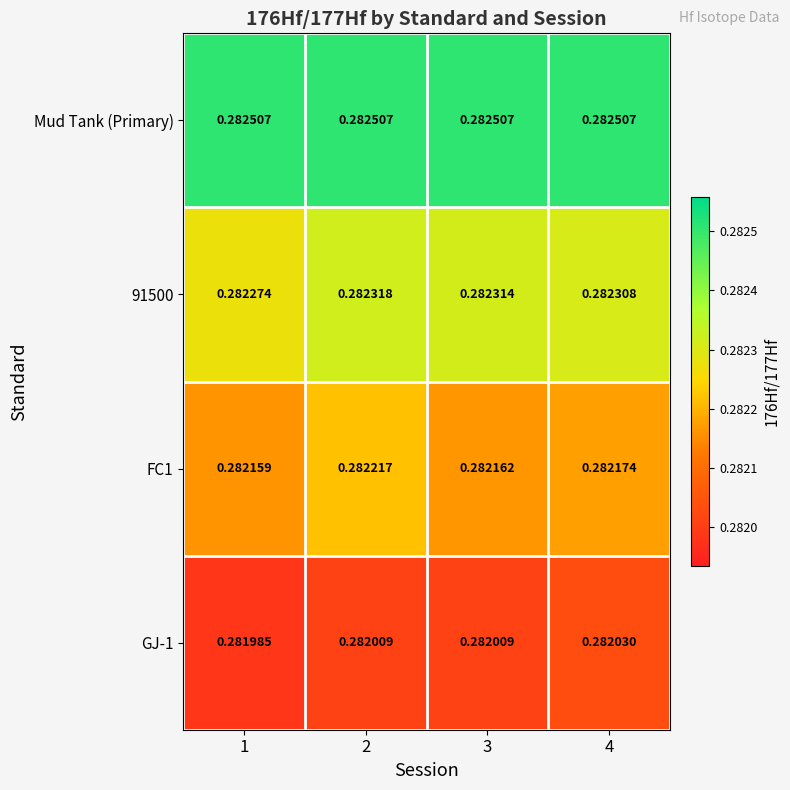

Which series has the largest total across all categories?

Mud Tank (Primary)